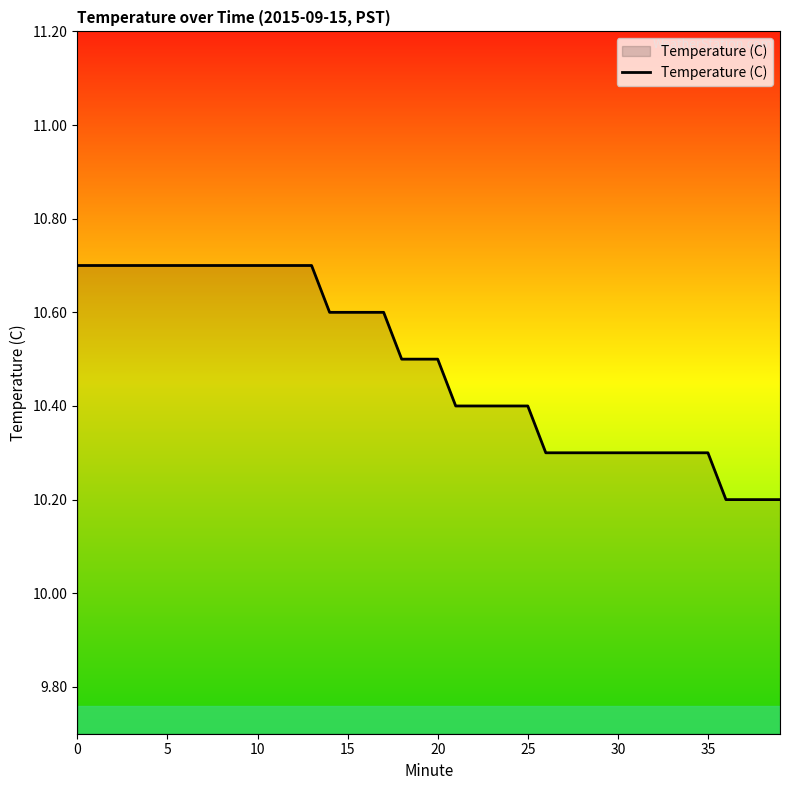

What is the minimum value shown in the chart?

10.2